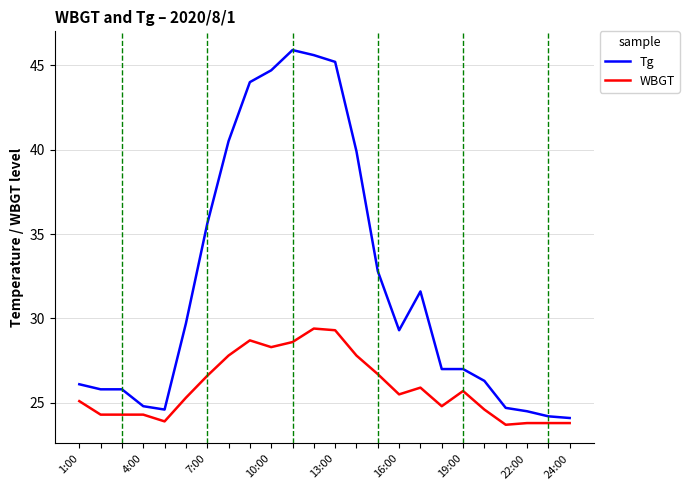

What is the highest value of the WBGT series?

29.4